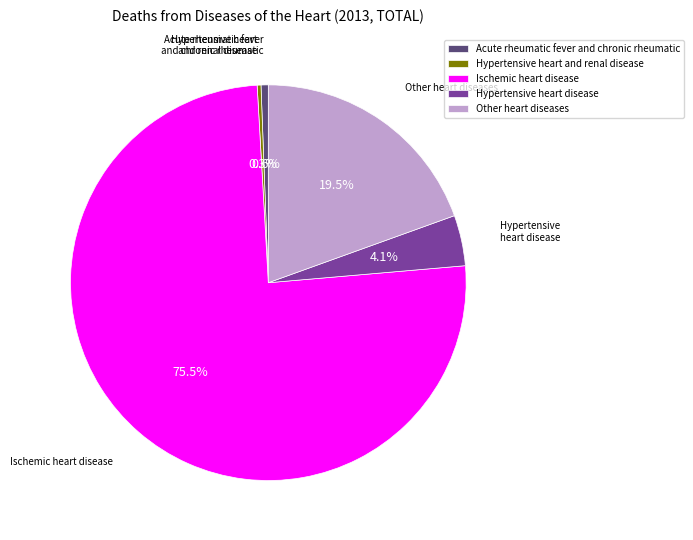

Between Ischemic heart disease and Other heart diseases, which is larger?

Ischemic heart disease